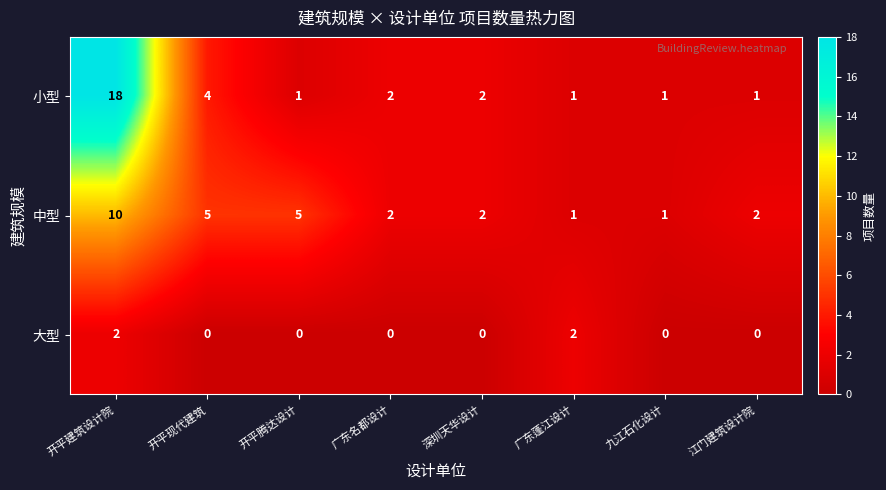

What is the sum of the 中型 values at 广东名都设计 and 开平现代建筑?

7